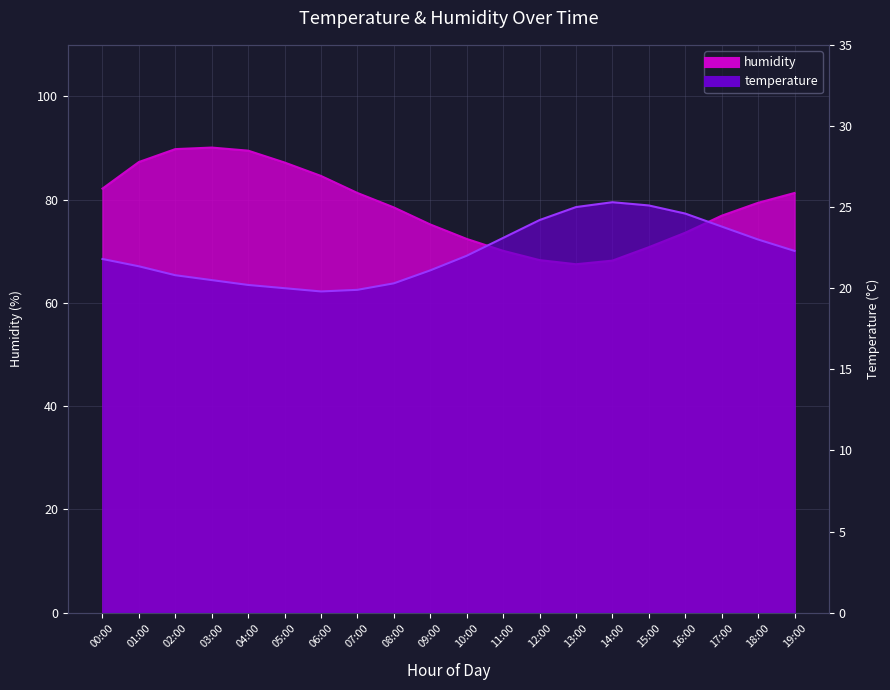

What is the label of the 17th point from the right?

03:00